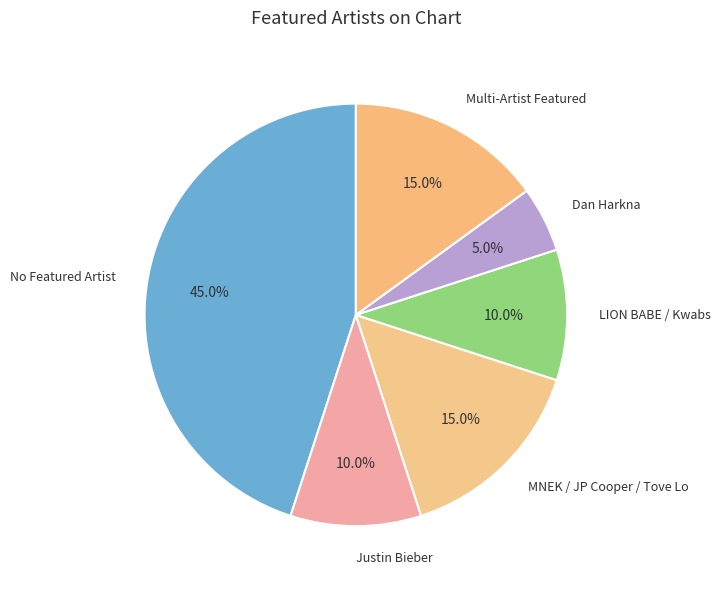

Does Dan Harkna represent more than half of the total?

No